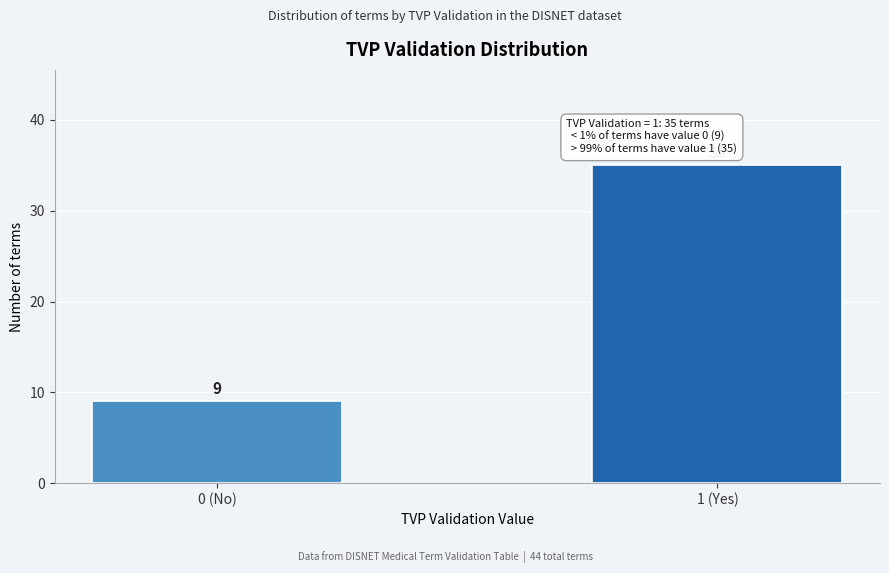

Reading right to left, extract all data points from this chart.

1 (Yes)=35	0 (No)=9